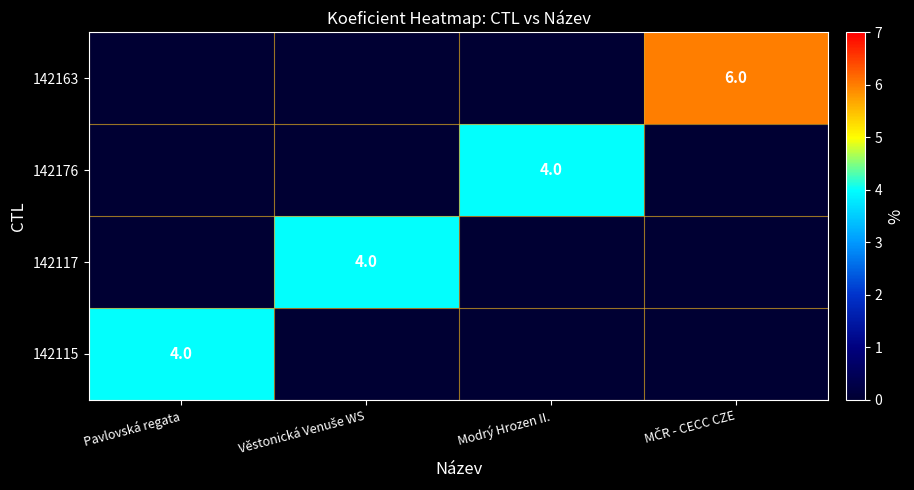

Is it true that 142176 equals 7 at Modrý Hrozen II.?

False